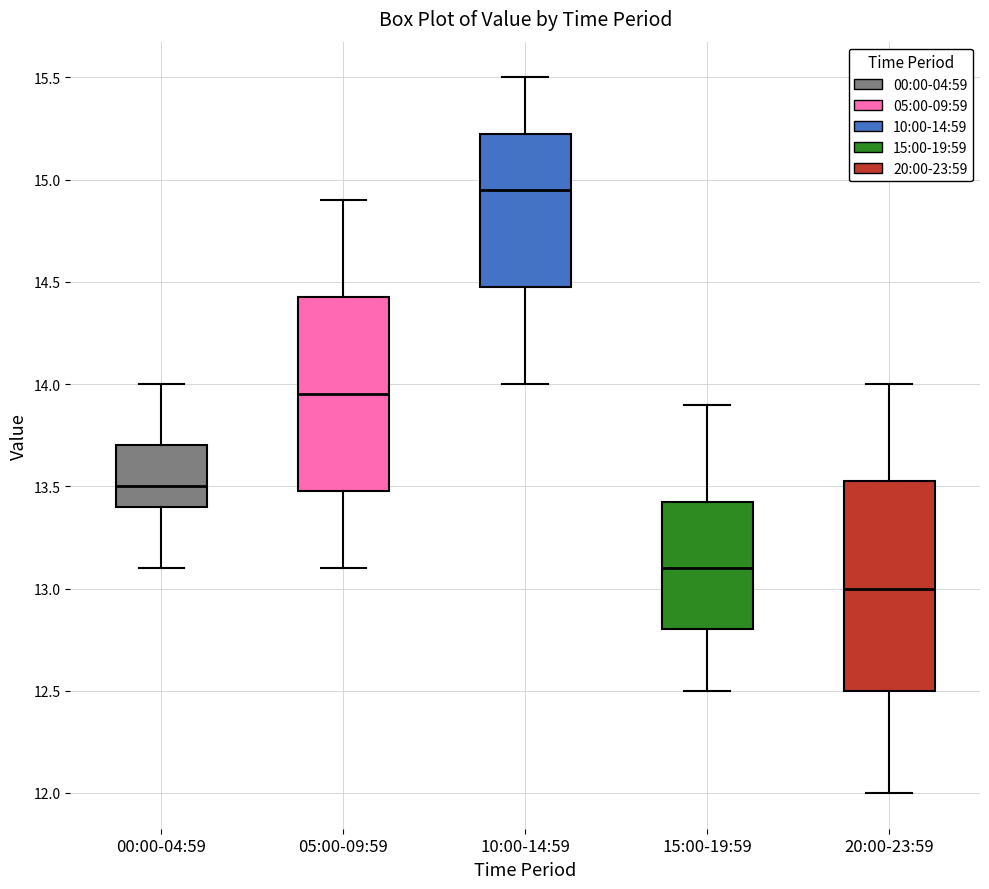

Which box's median line is the highest?

10:00-14:59